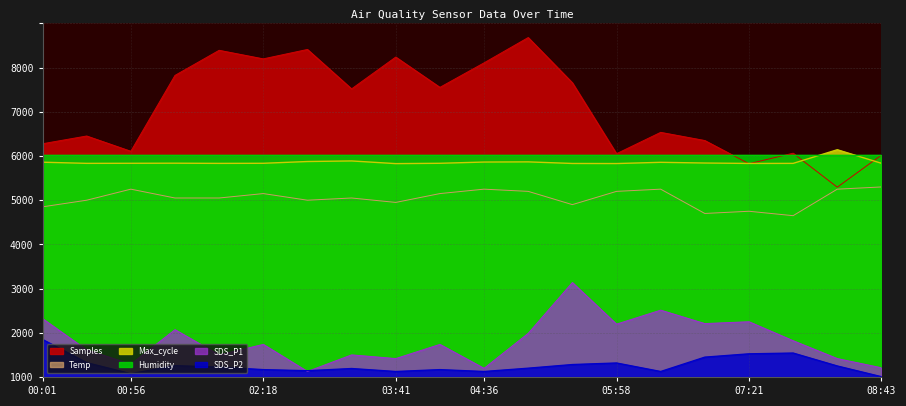

True or false: Samples has a value of 1921.3 at 02:46.

False